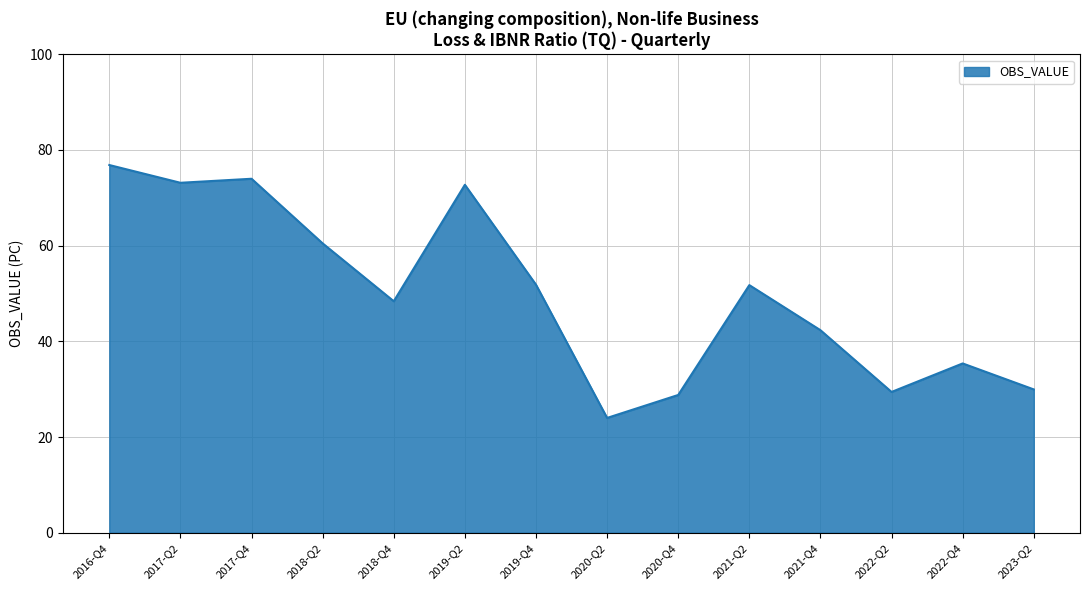

The chart shows a value of 70.3 at 2021-Q2. True or false?

False